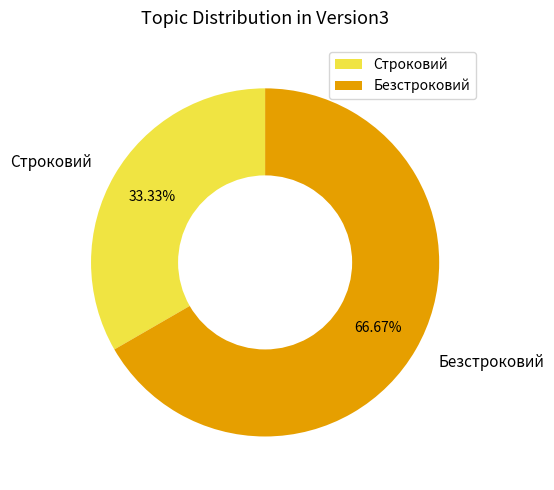

To the nearest percent, what portion does Безстроковий represent?

67%